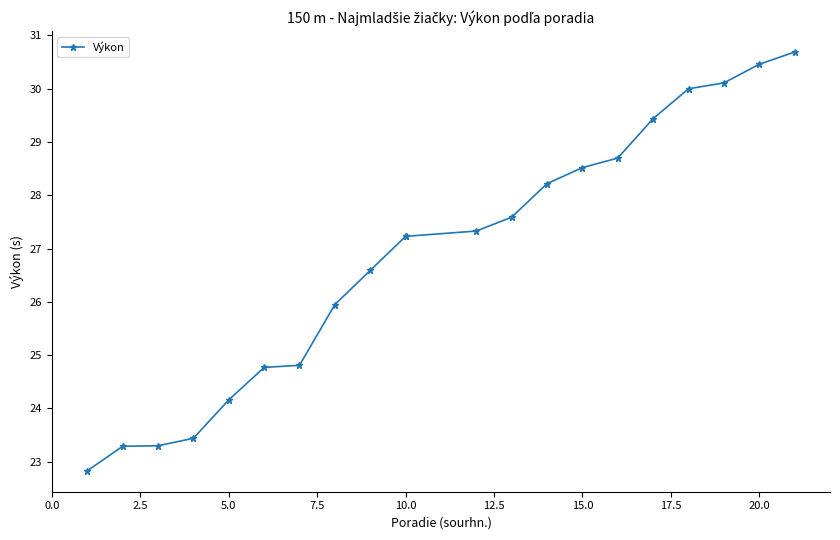

How many series are shown in this chart?

1